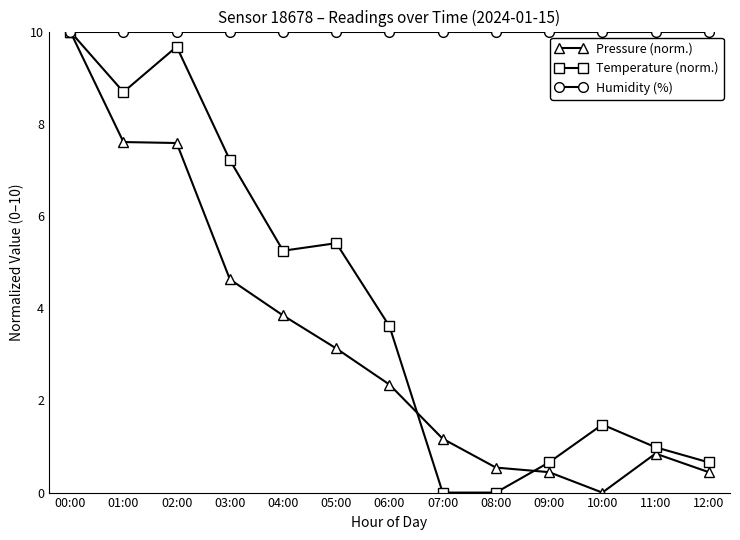

What is the total value across all series at 11:00?

11.8